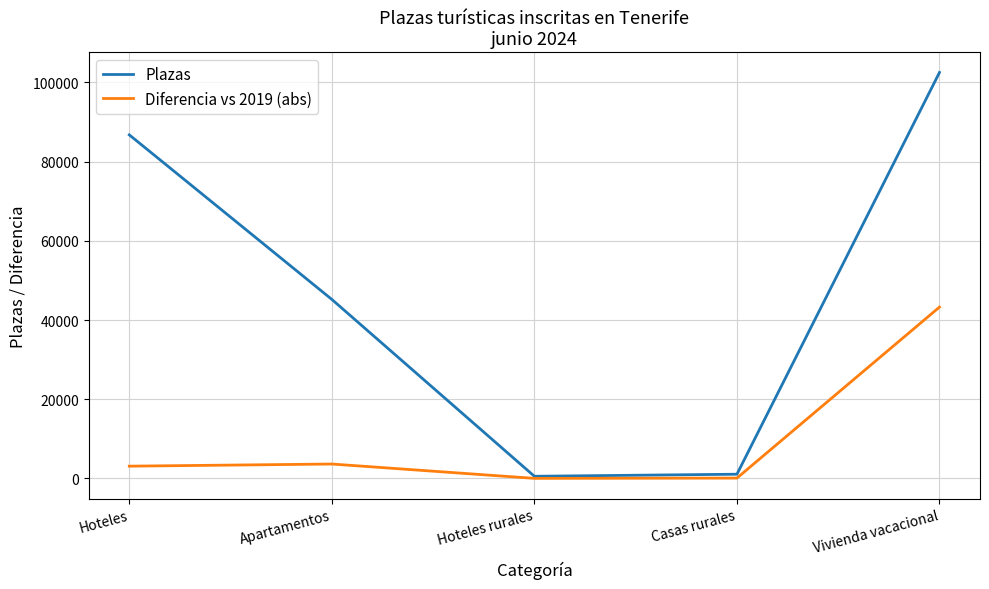

What is the difference between the maximum and minimum values in the Diferencia vs 2019 (abs) series?

43246